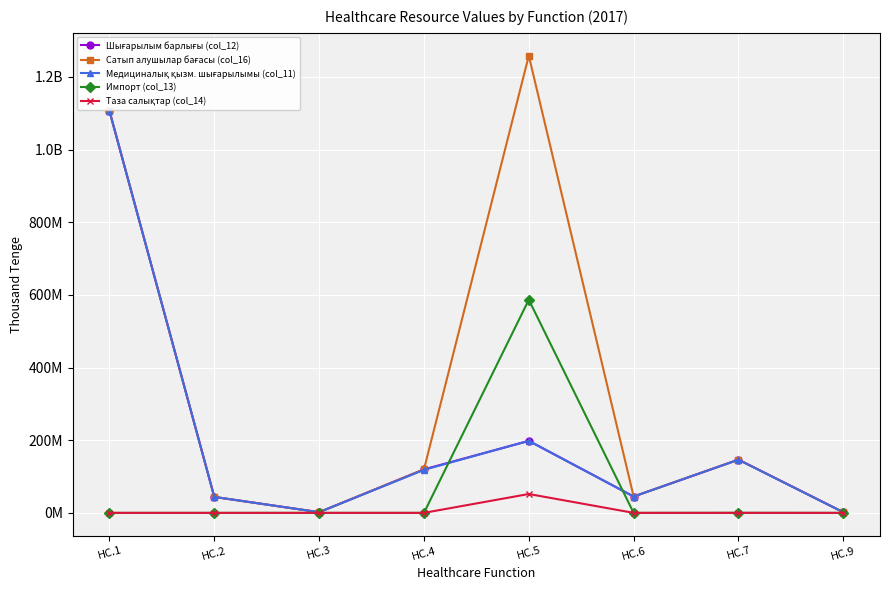

What is the total value across all series at НС.1?

3319166454